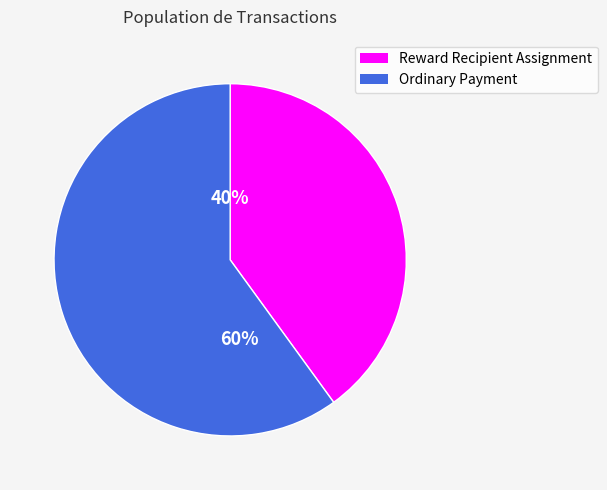

Rank the categories by value from lowest to highest.

Reward Recipient Assignment, Ordinary Payment